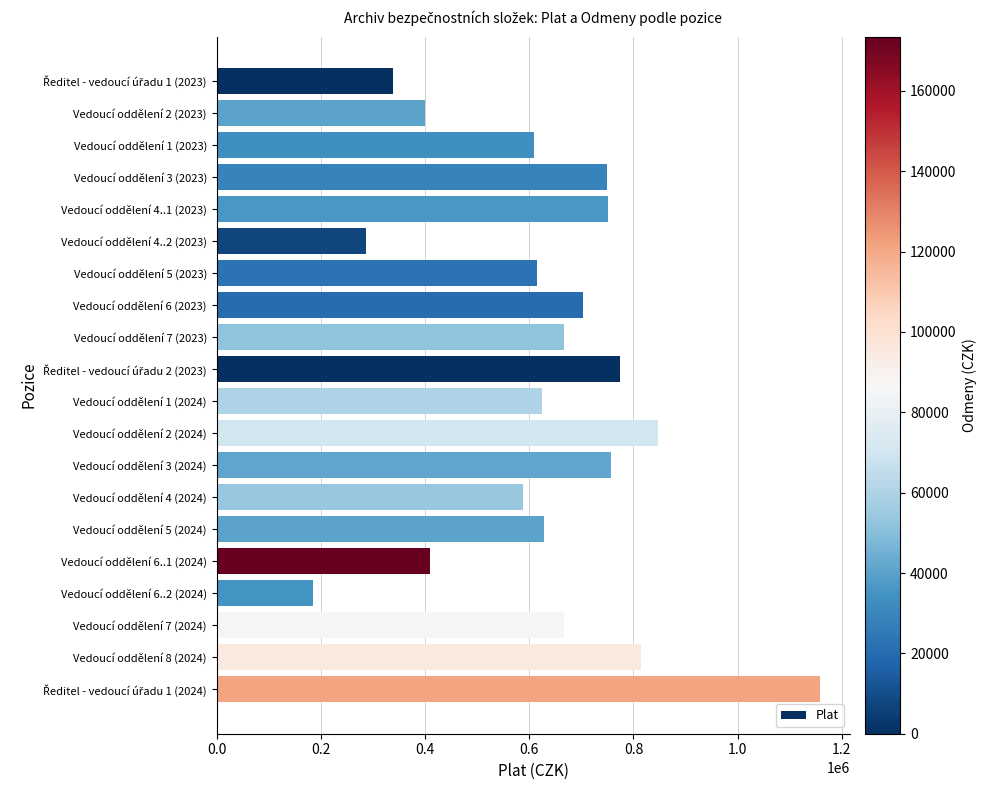

What is the sum of all values?

12575393